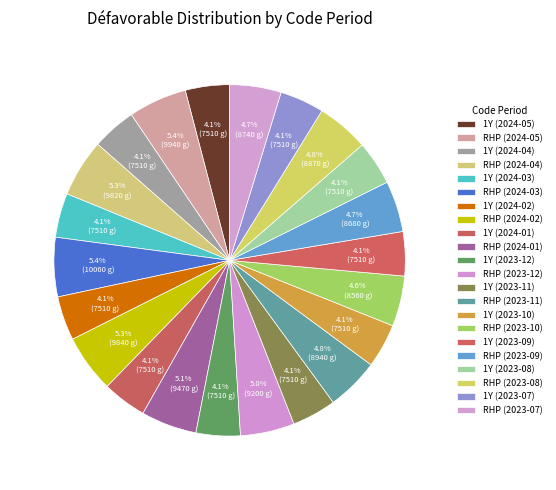

The 1Y (2024-01) slice represents 1% of the pie. True or false?

False